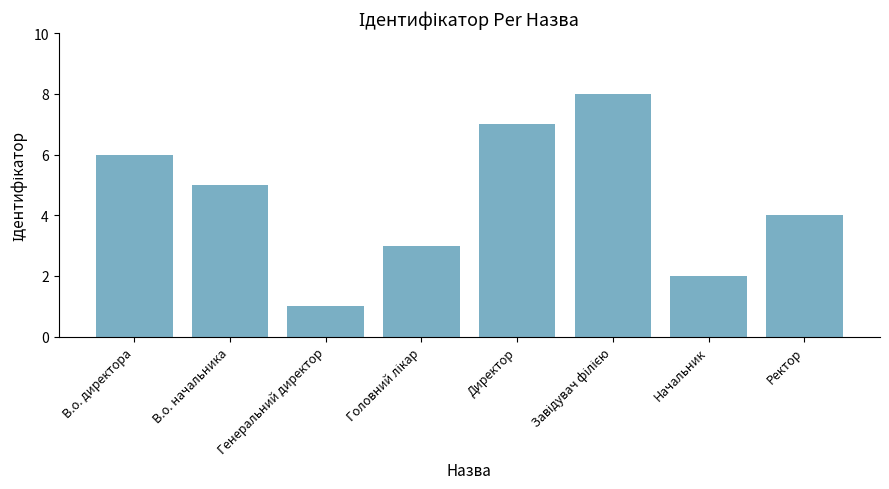

Reading left to right, extract all data points from this chart.

6	5	1	3	7	8	2	4